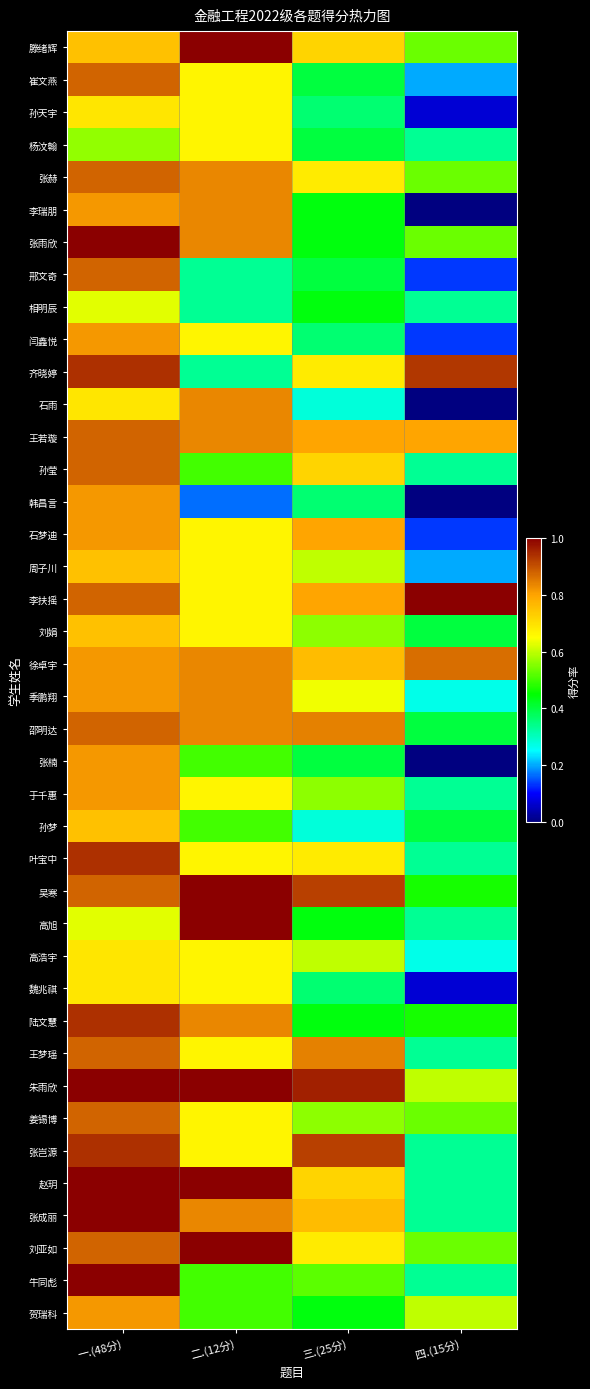

Reading left to right, extract all data points from this chart.

滕绪辉: 一.(48分)=0.8	二.(12分)=1.0	三.(25分)=0.7	四.(15分)=0.5
崔文燕: 一.(48分)=0.9	二.(12分)=0.7	三.(25分)=0.4	四.(15分)=0.2
孙天宇: 一.(48分)=0.7	二.(12分)=0.7	三.(25分)=0.4	四.(15分)=0.1
杨汶翰: 一.(48分)=0.6	二.(12分)=0.7	三.(25分)=0.4	四.(15分)=0.3
张赫: 一.(48分)=0.9	二.(12分)=0.8	三.(25分)=0.7	四.(15分)=0.5
李瑞朋: 一.(48分)=0.8	二.(12分)=0.8	三.(25分)=0.4	四.(15分)=0.0
张雨欣: 一.(48分)=1.0	二.(12分)=0.8	三.(25分)=0.4	四.(15分)=0.5
邢文奇: 一.(48分)=0.9	二.(12分)=0.3	三.(25分)=0.4	四.(15分)=0.1
相明辰: 一.(48分)=0.6	二.(12分)=0.3	三.(25分)=0.4	四.(15分)=0.3
闫鑫悦: 一.(48分)=0.8	二.(12分)=0.7	三.(25分)=0.4	四.(15分)=0.1
齐晓婷: 一.(48分)=0.9	二.(12分)=0.3	三.(25分)=0.7	四.(15分)=0.9
石雨: 一.(48分)=0.7	二.(12分)=0.8	三.(25分)=0.3	四.(15分)=0.0
王若璇: 一.(48分)=0.9	二.(12分)=0.8	三.(25分)=0.8	四.(15分)=0.8
孙莹: 一.(48分)=0.9	二.(12分)=0.5	三.(25分)=0.7	四.(15分)=0.3
韩昌言: 一.(48分)=0.8	二.(12分)=0.2	三.(25分)=0.4	四.(15分)=0.0
石梦迪: 一.(48分)=0.8	二.(12分)=0.7	三.(25分)=0.8	四.(15分)=0.1
周子川: 一.(48分)=0.8	二.(12分)=0.7	三.(25分)=0.6	四.(15分)=0.2
李扶摇: 一.(48分)=0.9	二.(12分)=0.7	三.(25分)=0.8	四.(15分)=1.0
刘娟: 一.(48分)=0.8	二.(12分)=0.7	三.(25分)=0.6	四.(15分)=0.4
徐卓宇: 一.(48分)=0.8	二.(12分)=0.8	三.(25分)=0.8	四.(15分)=0.9
季鹏翔: 一.(48分)=0.8	二.(12分)=0.8	三.(25分)=0.6	四.(15分)=0.3
邵明达: 一.(48分)=0.9	二.(12分)=0.8	三.(25分)=0.8	四.(15分)=0.4
张楠: 一.(48分)=0.8	二.(12分)=0.5	三.(25分)=0.4	四.(15分)=0.0
于千惠: 一.(48分)=0.8	二.(12分)=0.7	三.(25分)=0.6	四.(15分)=0.3
孙梦: 一.(48分)=0.8	二.(12分)=0.5	三.(25分)=0.3	四.(15分)=0.4
叶宝中: 一.(48分)=0.9	二.(12分)=0.7	三.(25分)=0.7	四.(15分)=0.3
吴寒: 一.(48分)=0.9	二.(12分)=1.0	三.(25分)=0.9	四.(15分)=0.5
高旭: 一.(48分)=0.6	二.(12分)=1.0	三.(25分)=0.4	四.(15分)=0.3
高浩宇: 一.(48分)=0.7	二.(12分)=0.7	三.(25分)=0.6	四.(15分)=0.3
魏兆祺: 一.(48分)=0.7	二.(12分)=0.7	三.(25分)=0.4	四.(15分)=0.1
陆文慧: 一.(48分)=0.9	二.(12分)=0.8	三.(25分)=0.4	四.(15分)=0.5
王梦瑶: 一.(48分)=0.9	二.(12分)=0.7	三.(25分)=0.8	四.(15分)=0.3
朱雨欣: 一.(48分)=1.0	二.(12分)=1.0	三.(25分)=1.0	四.(15分)=0.6
姜锡博: 一.(48分)=0.9	二.(12分)=0.7	三.(25分)=0.6	四.(15分)=0.5
张岂源: 一.(48分)=0.9	二.(12分)=0.7	三.(25分)=0.9	四.(15分)=0.3
赵玥: 一.(48分)=1.0	二.(12分)=1.0	三.(25分)=0.7	四.(15分)=0.3
张成丽: 一.(48分)=1.0	二.(12分)=0.8	三.(25分)=0.8	四.(15分)=0.3
刘亚如: 一.(48分)=0.9	二.(12分)=1.0	三.(25分)=0.7	四.(15分)=0.5
牛同彪: 一.(48分)=1.0	二.(12分)=0.5	三.(25分)=0.5	四.(15分)=0.3
贺瑞科: 一.(48分)=0.8	二.(12分)=0.5	三.(25分)=0.4	四.(15分)=0.6